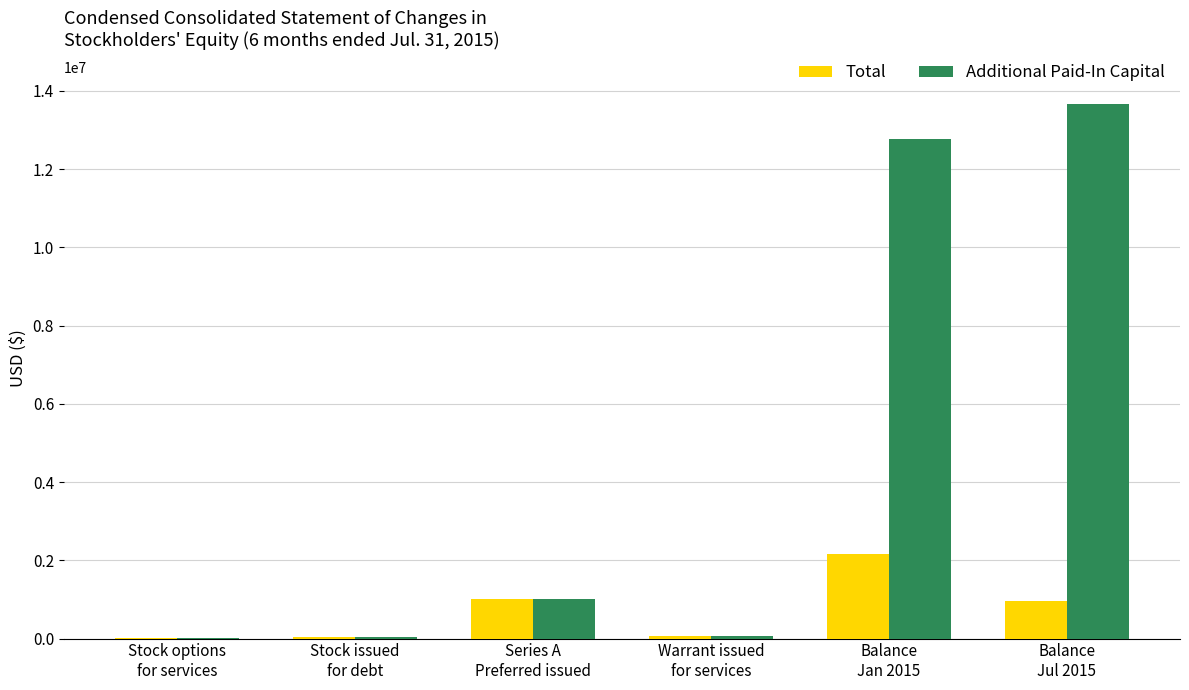

Which series has the largest total across all categories?

Additional Paid-In Capital